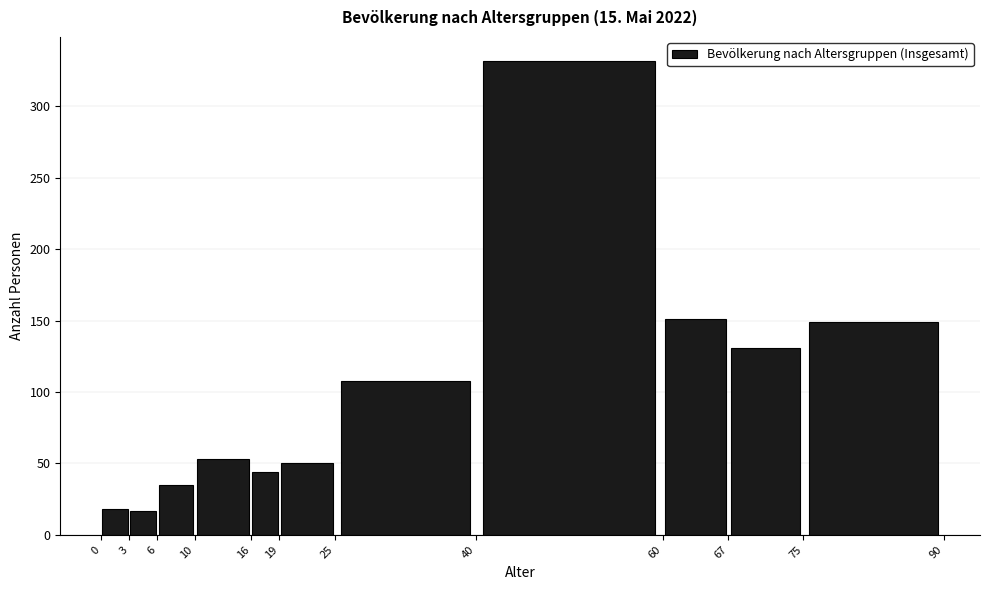

What is the height of the bar covering 16 to 19 on the x-axis? The values are not printed on the chart, so give them approximately, as read against the axis.

45